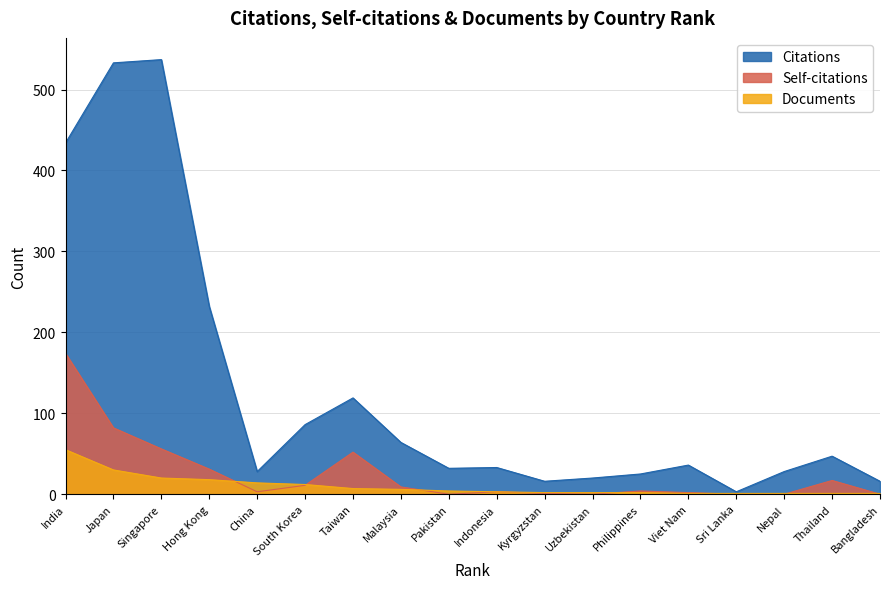

Reading left to right, transcribe all the data shown in this chart.

Citations: India=434	Japan=533	Singapore=537	Hong Kong=232	China=28	South Korea=86	Taiwan=119	Malaysia=64	Pakistan=32	Indonesia=33	Kyrgyzstan=16	Uzbekistan=20	Philippines=25	Viet Nam=36	Sri Lanka=3	Nepal=28	Thailand=47	Bangladesh=16
Self-citations: India=174	Japan=82	Singapore=56	Hong Kong=31	China=3	South Korea=11	Taiwan=52	Malaysia=9	Pakistan=0	Indonesia=3	Kyrgyzstan=1	Uzbekistan=0	Philippines=4	Viet Nam=2	Sri Lanka=0	Nepal=0	Thailand=17	Bangladesh=0
Documents: India=55	Japan=30	Singapore=20	Hong Kong=18	China=14	South Korea=12	Taiwan=7	Malaysia=6	Pakistan=4	Indonesia=3	Kyrgyzstan=2	Uzbekistan=2	Philippines=2	Viet Nam=1	Sri Lanka=1	Nepal=1	Thailand=1	Bangladesh=1